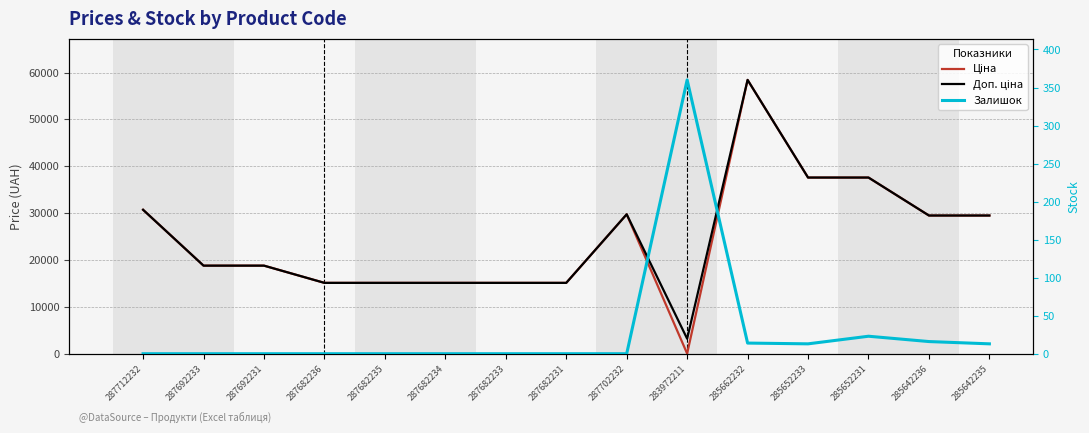

What is the label of the 8th point from the left?

287682231